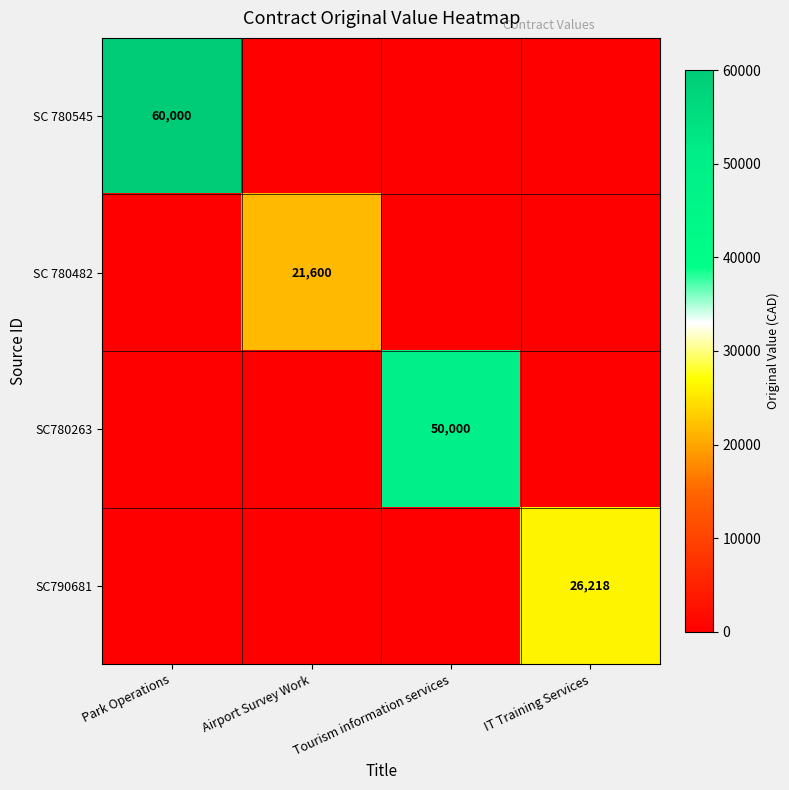

Is it true that SC 780482 equals 28281 at Airport Survey Work?

False